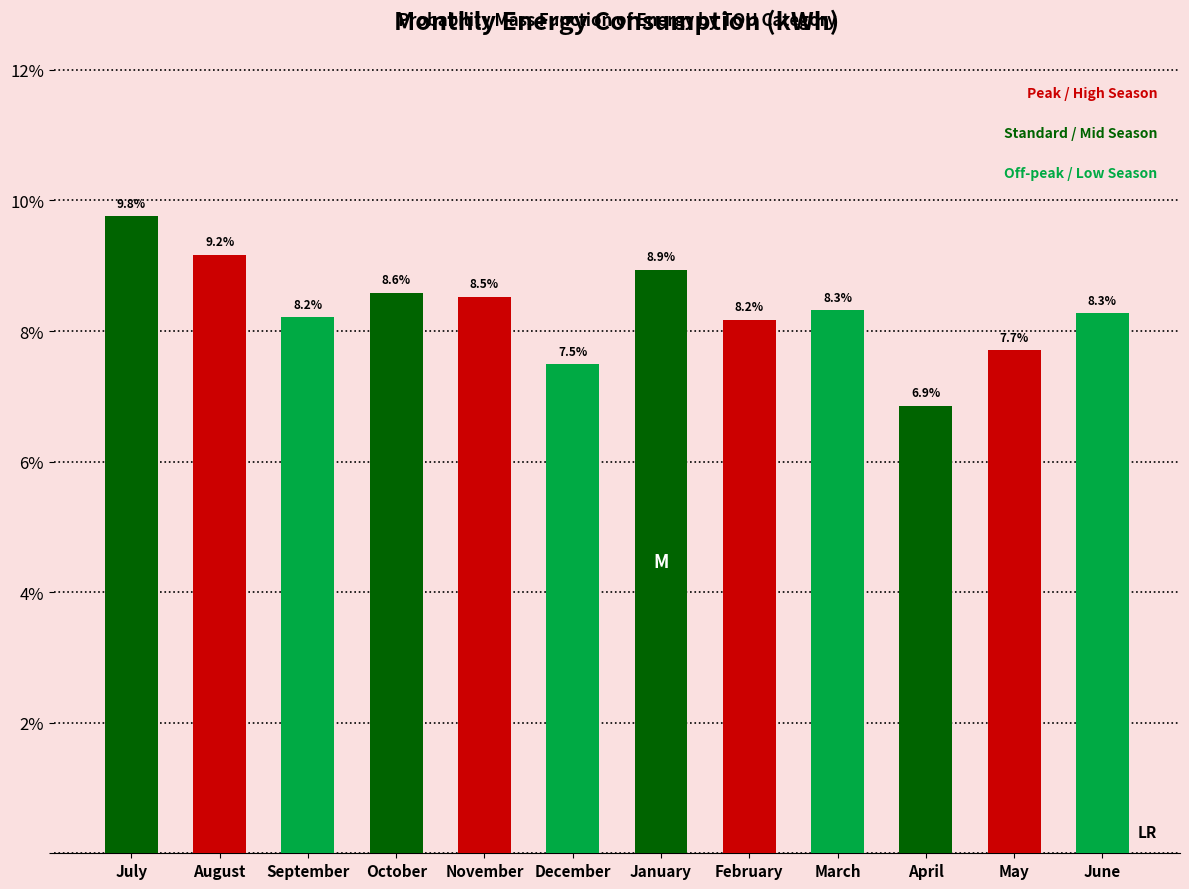

Reading left to right, extract all data points from this chart.

9.8	9.2	8.2	8.6	8.5	7.5	8.9	8.2	8.3	6.9	7.7	8.3